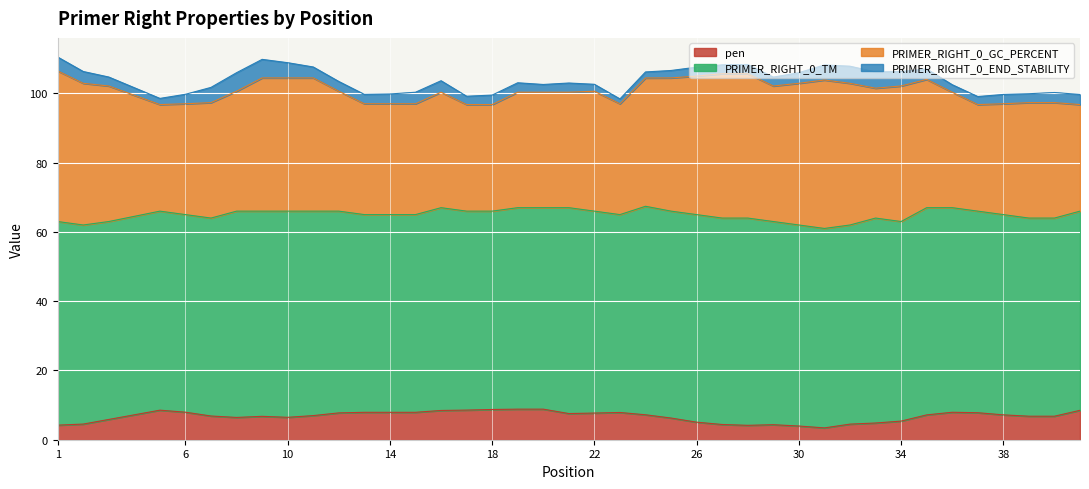

Which series has the largest total across all categories?

PRIMER_RIGHT_0_TM